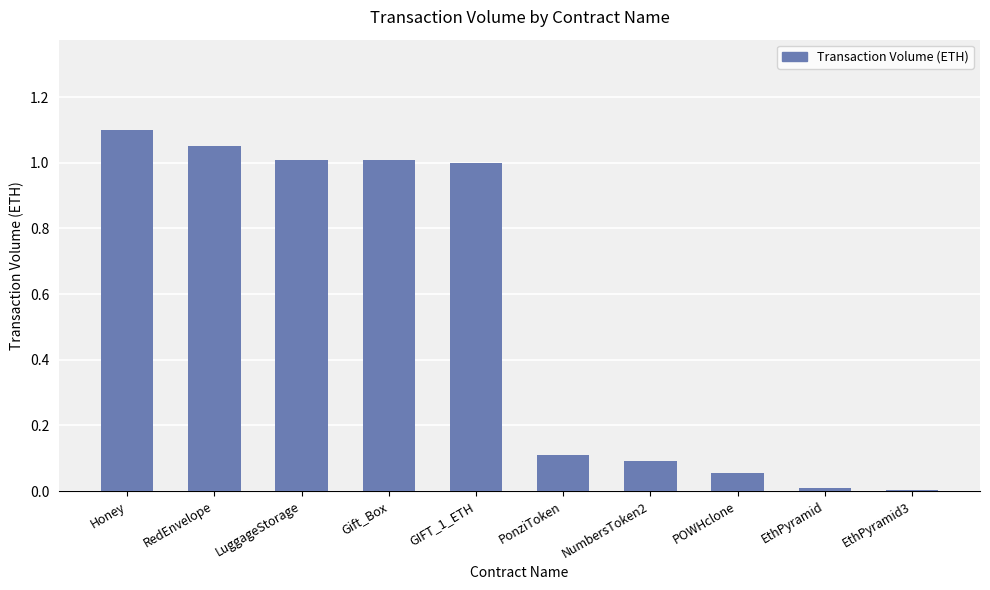

Is it true that the value at RedEnvelope is 1.1?

True